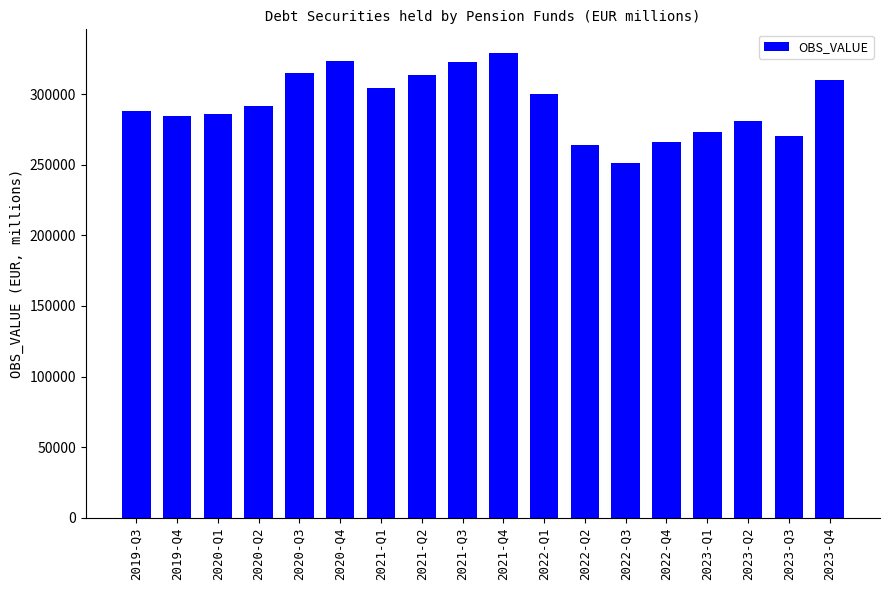

What is the sum of all values?

5275442.0